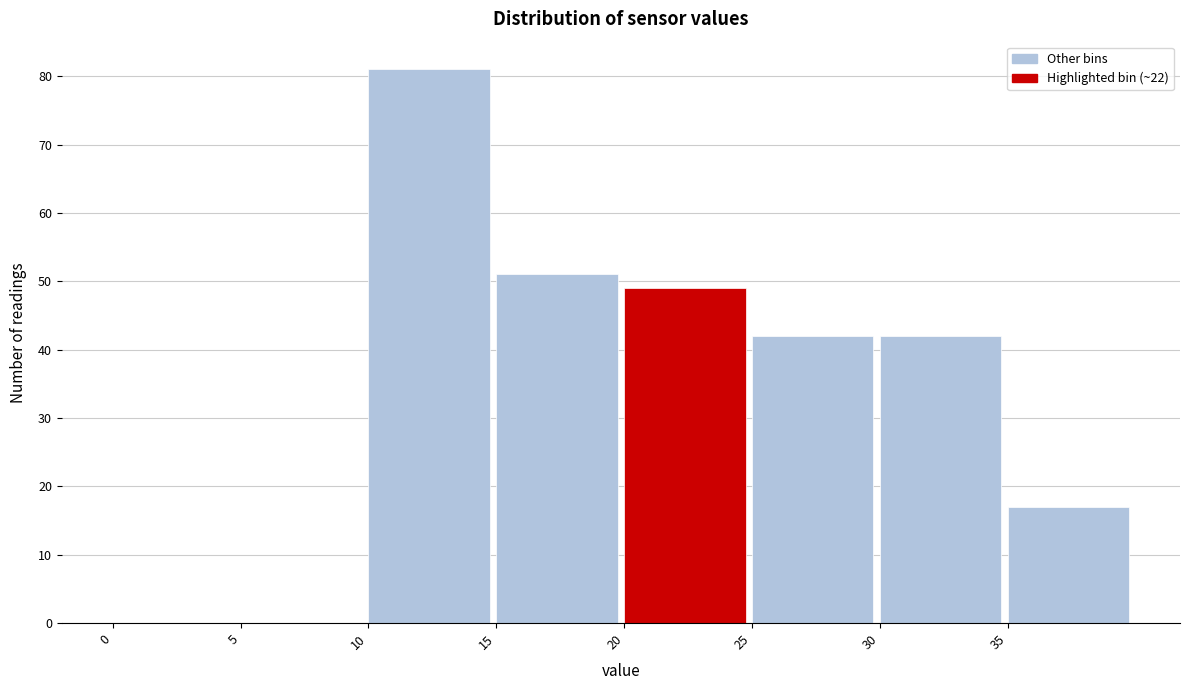

Reading left to right, list every bar in this chart as the range it spans on the x-axis followed by its height. The values are not printed on the chart, so give them approximately, as read against the axis.

0 to 5: 0
5 to 10: 0
10 to 15: 81
15 to 20: 51
20 to 25: 49
25 to 30: 42
30 to 35: 42
35 to 40: 17